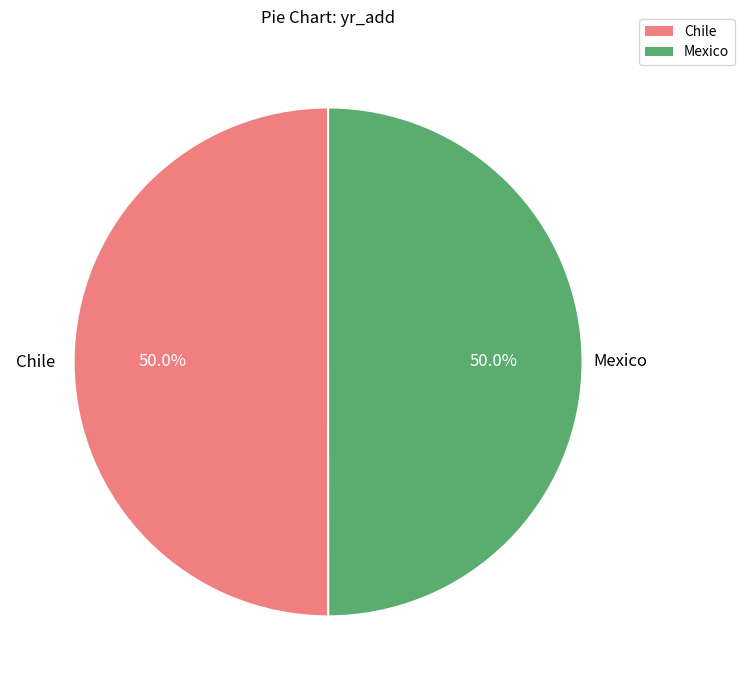

Approximately how many times larger is the value at Mexico compared to Chile?

1.0